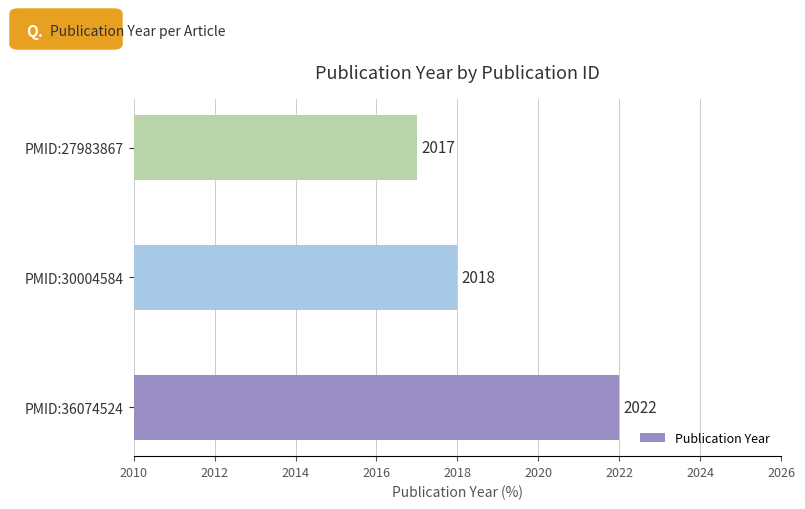

Are the bars grouped side by side (vs. stacked)?

No